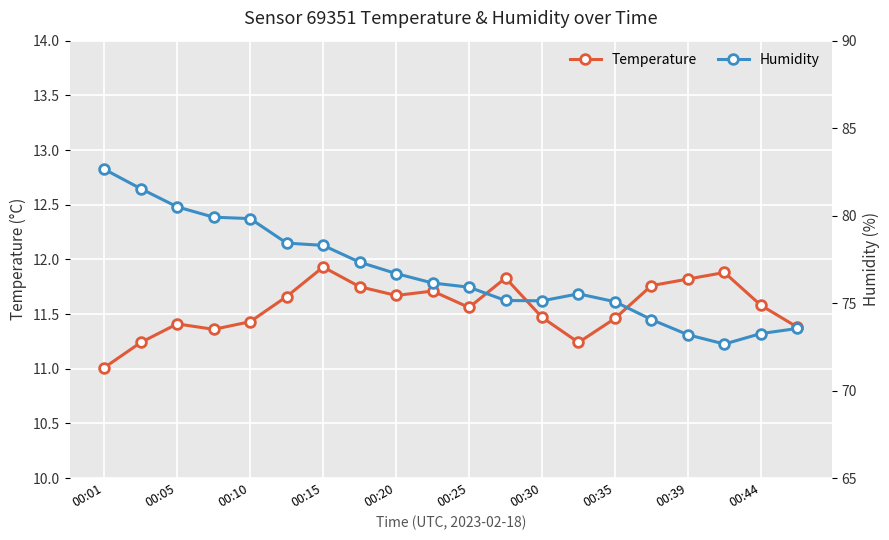

What is the value of the Humidity point at the 6th from the left?

78.4